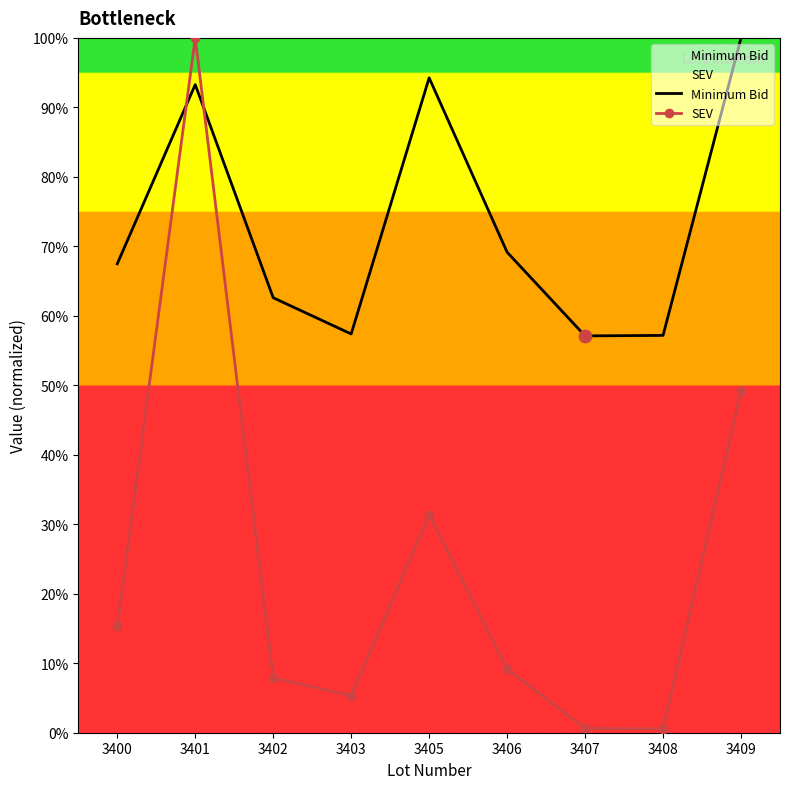

Is the value of SEV at 3400 greater than the value of Minimum Bid at 3402?

No